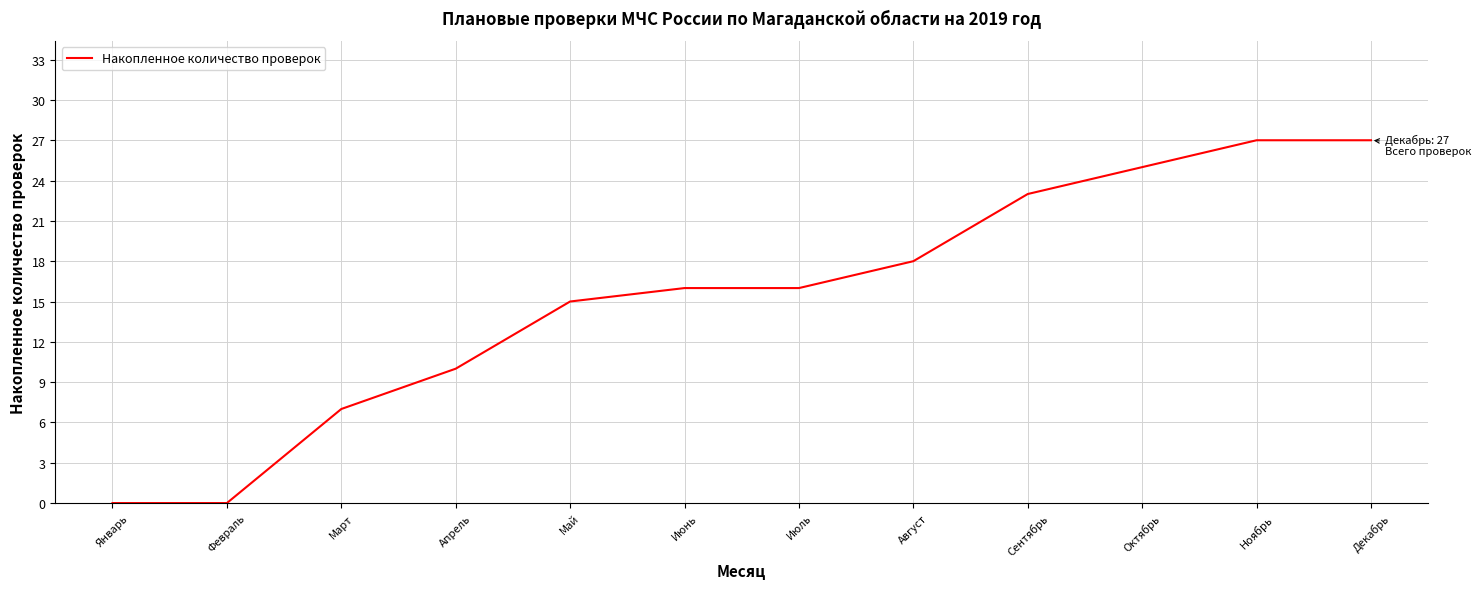

Does the chart have visible grid lines?

Yes